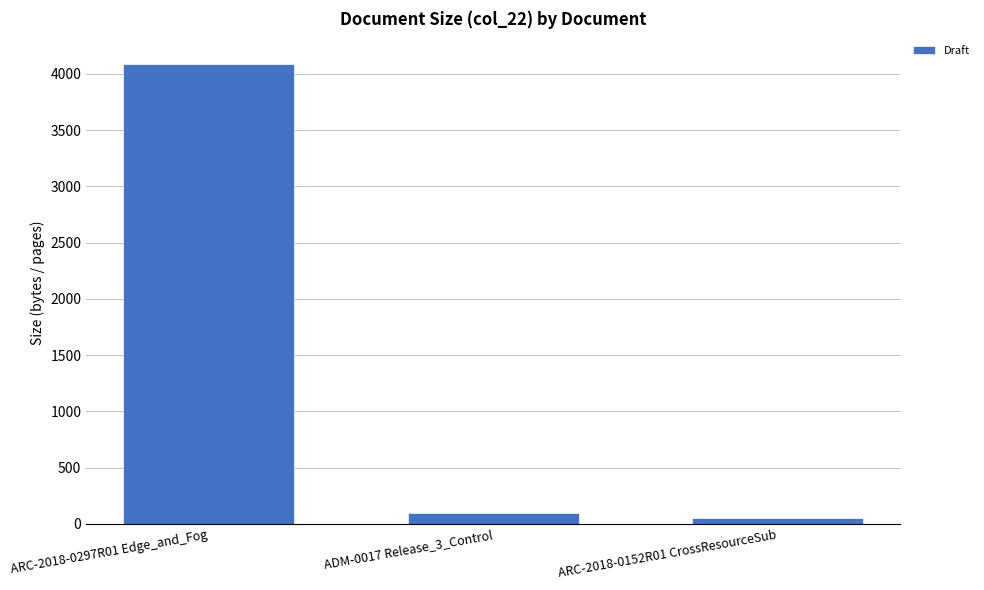

What is the label of the 3rd bar from the right?

ARC-2018-0297R01 Edge_and_Fog